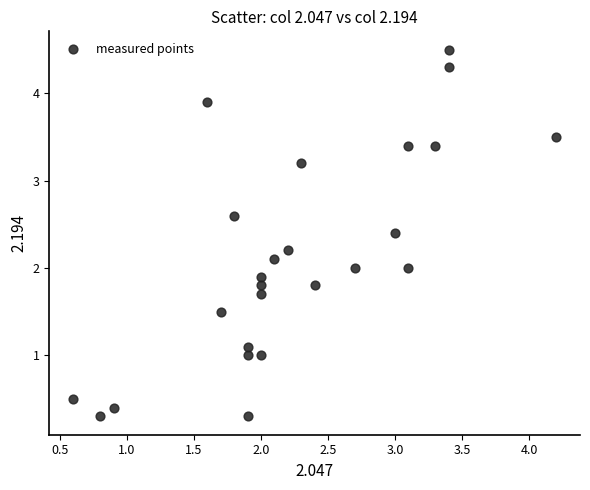

What is the range of X values (max minus min)?

3.6